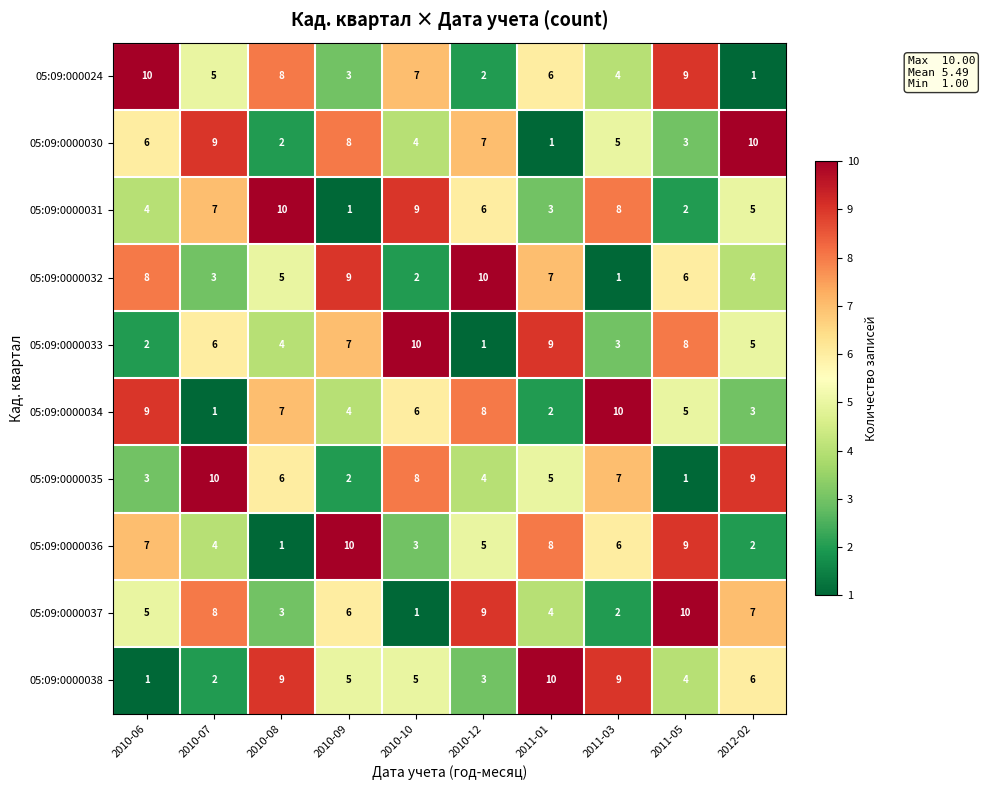

At which category is the sum across all series the highest?

2011-05